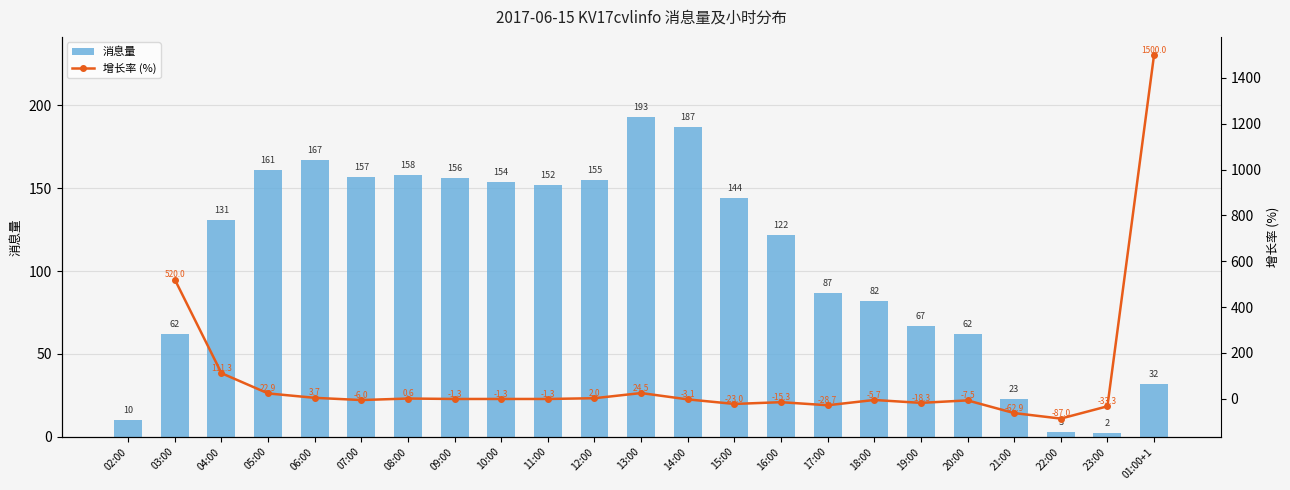

At which category does the chart reach its minimum across all series?

23:00